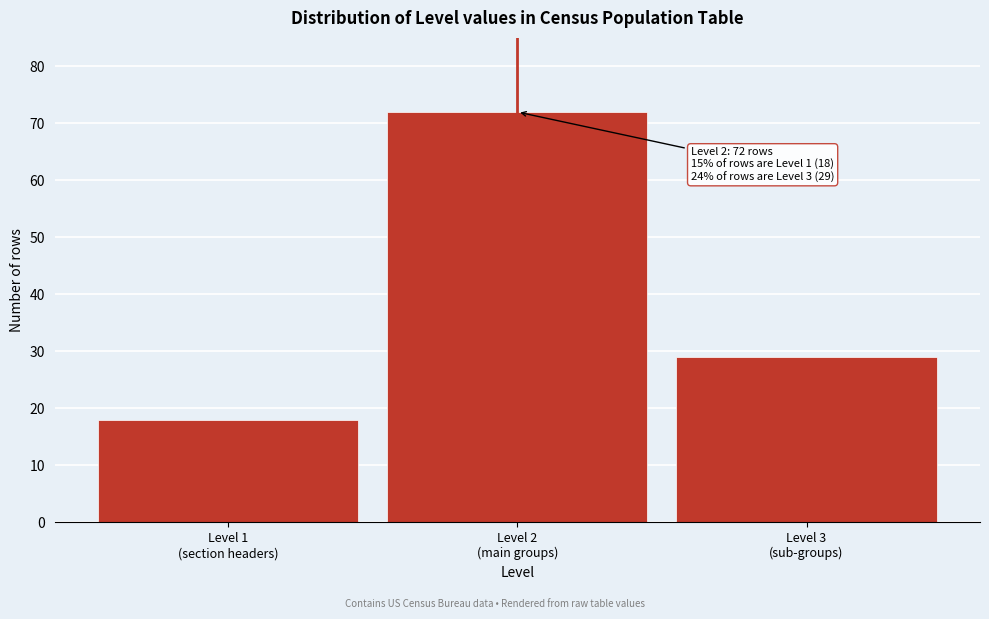

Reading left to right, extract all data points from this chart.

18	72	29